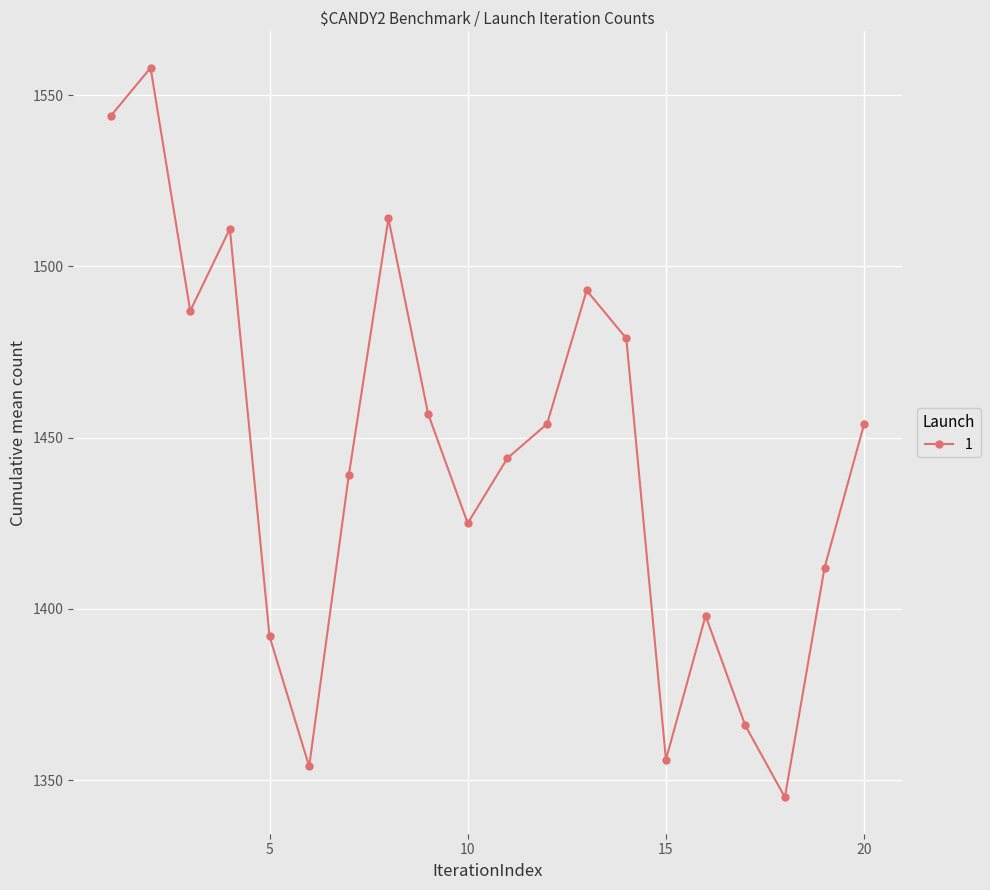

What is the maximum value shown in the chart?

1558